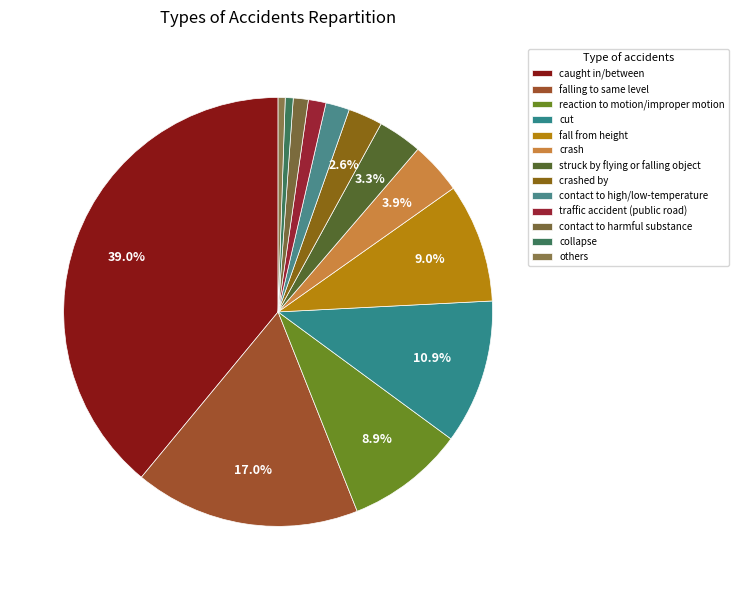

How many slices are in this pie chart?

13